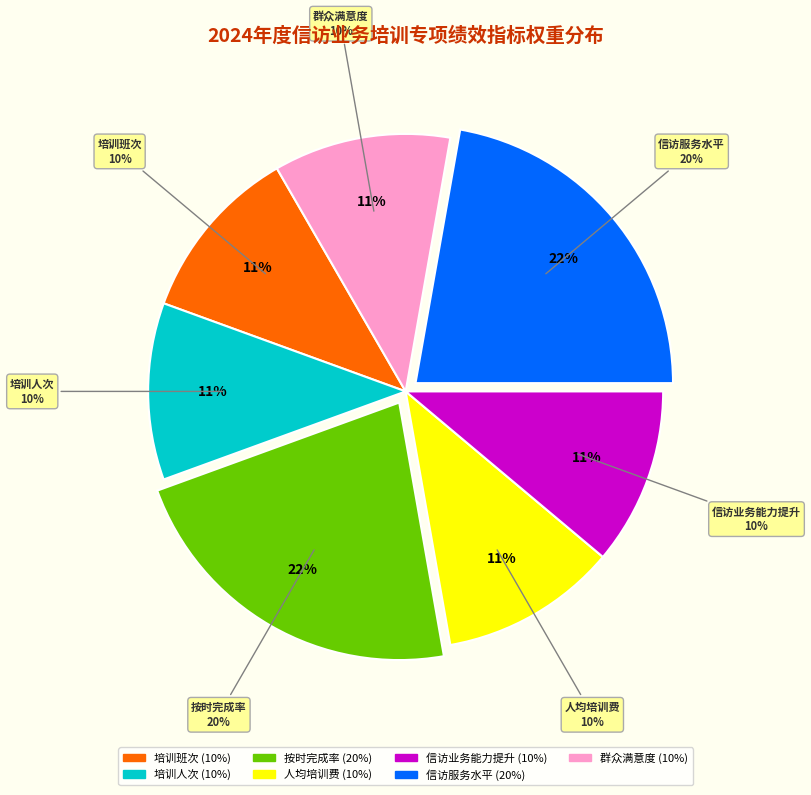

To the nearest percent, what portion does 按时完成率 represent?

22%